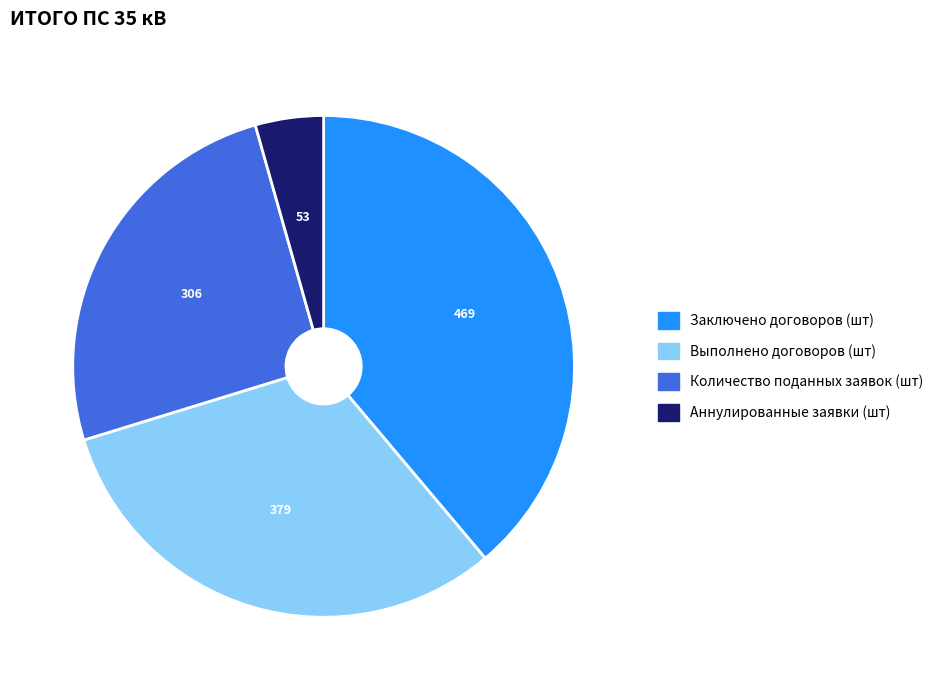

Is it true that Заключено договоров (шт) is 39% of the pie?

True